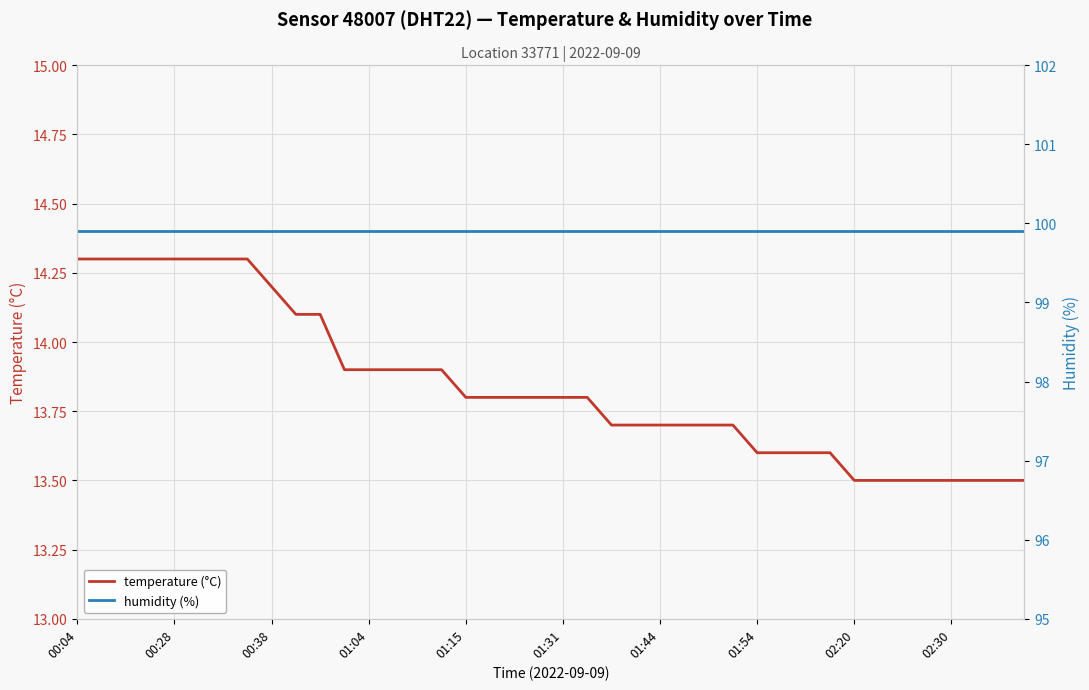

True or false: temperature (°C) has more than 1 interior local peaks.

False